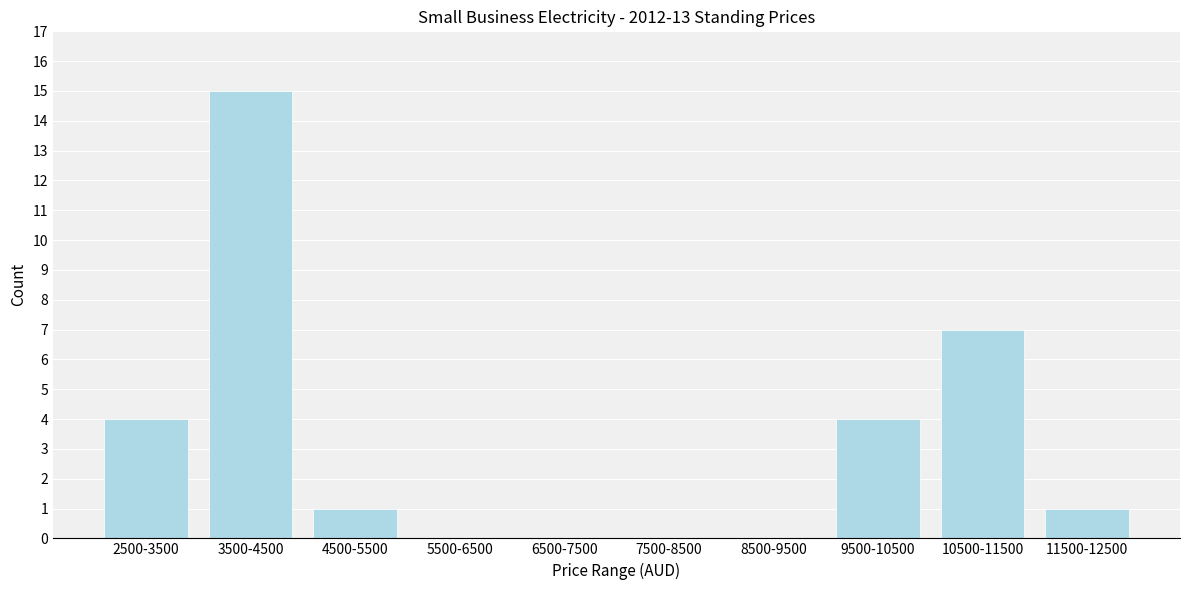

Reading left to right, list all the values displayed in this chart.

2500-3500=4	3500-4500=15	4500-5500=1	5500-6500=0	6500-7500=0	7500-8500=0	8500-9500=0	9500-10500=4	10500-11500=7	11500-12500=1